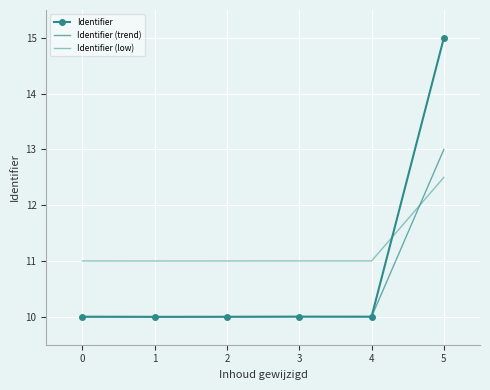

How many series are shown in this chart?

3